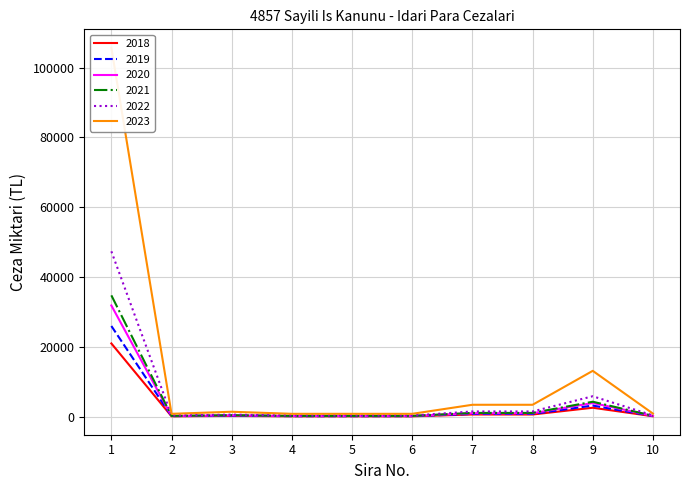

The value of 2020 at 9 is 3983. True or false?

True